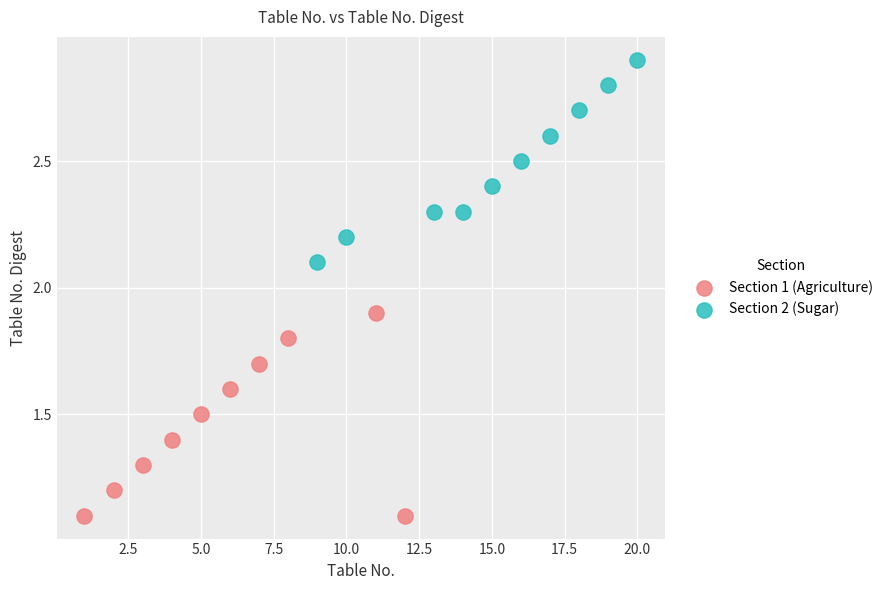

Which series contains the lowest Y value?

Section 1 (Agriculture)